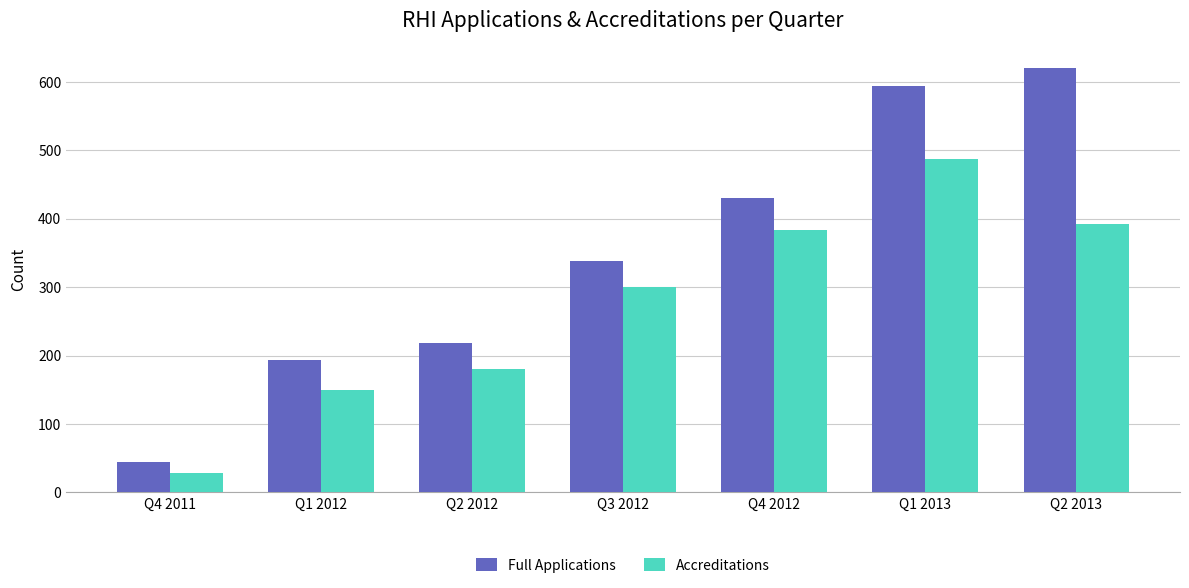

What is the approximate value of Accreditations at Q4 2011?

29